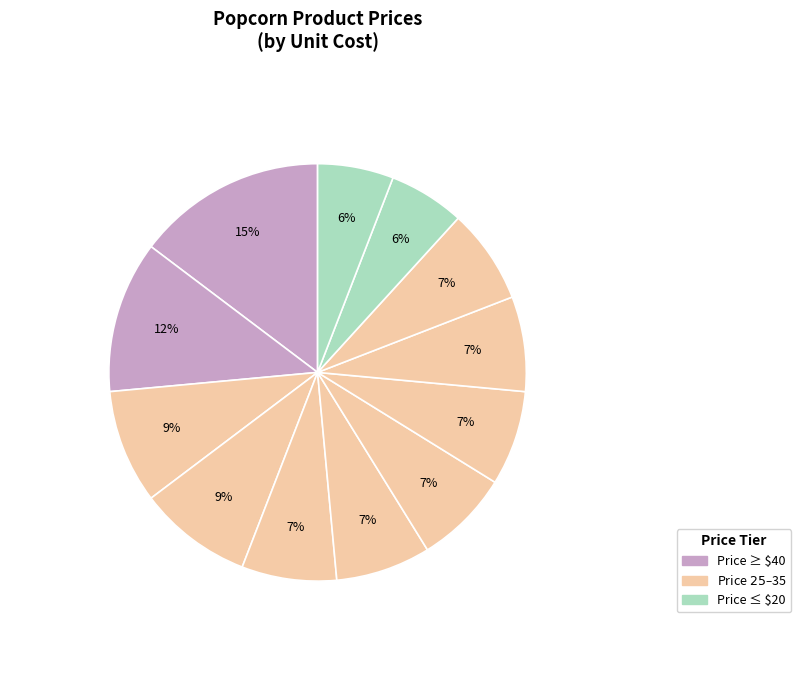

How many segments does this pie chart have?

12